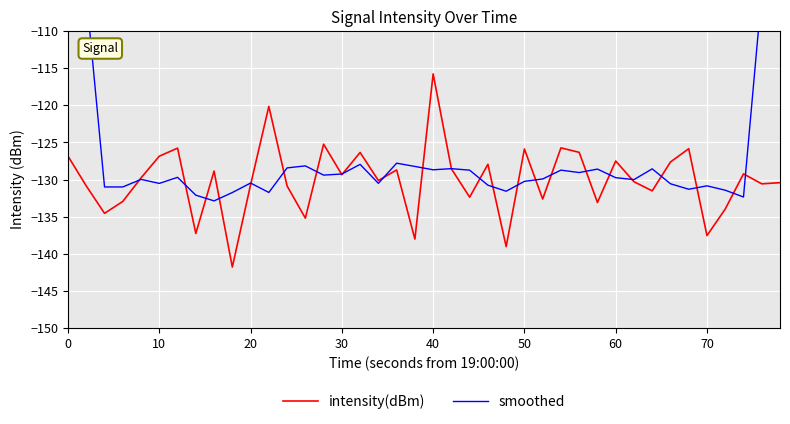

What is the lowest value of the intensity(dBm) series?

-141.8